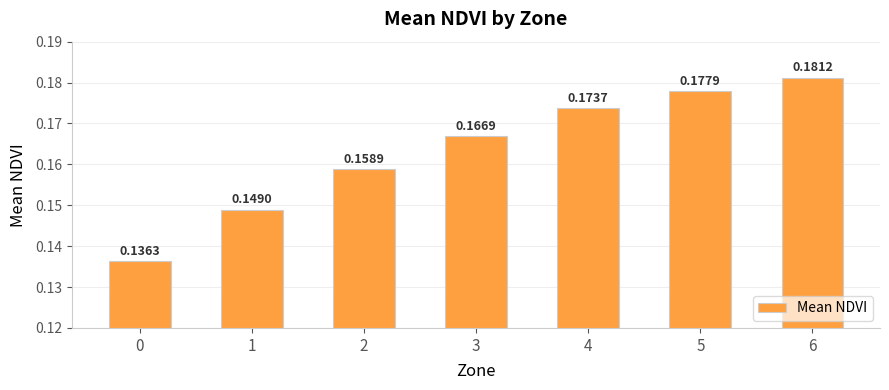

What is the sum of all values?

1.1